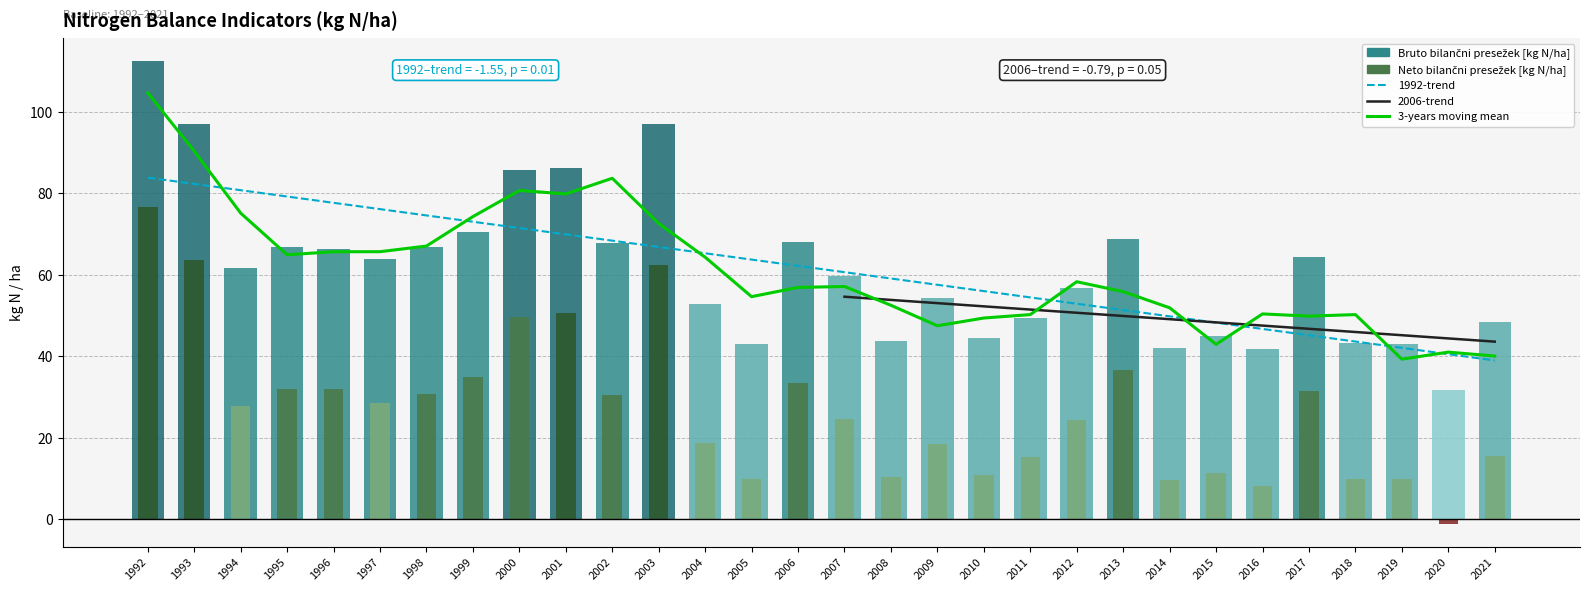

How many data points in Neto bilancni presezek [kg N/ha] are above 27?

15